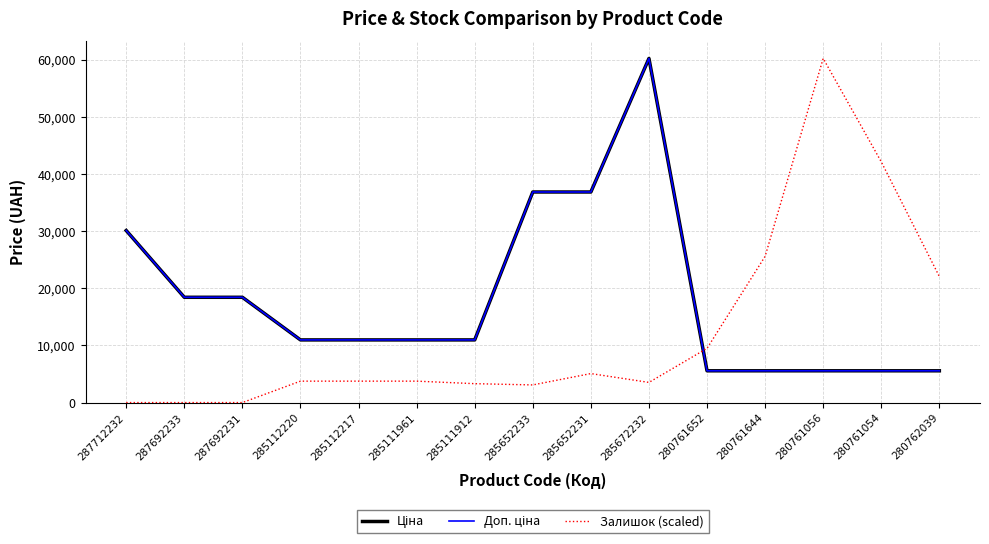

True or false: Ціна and Доп. ціна intersect in this chart.

False